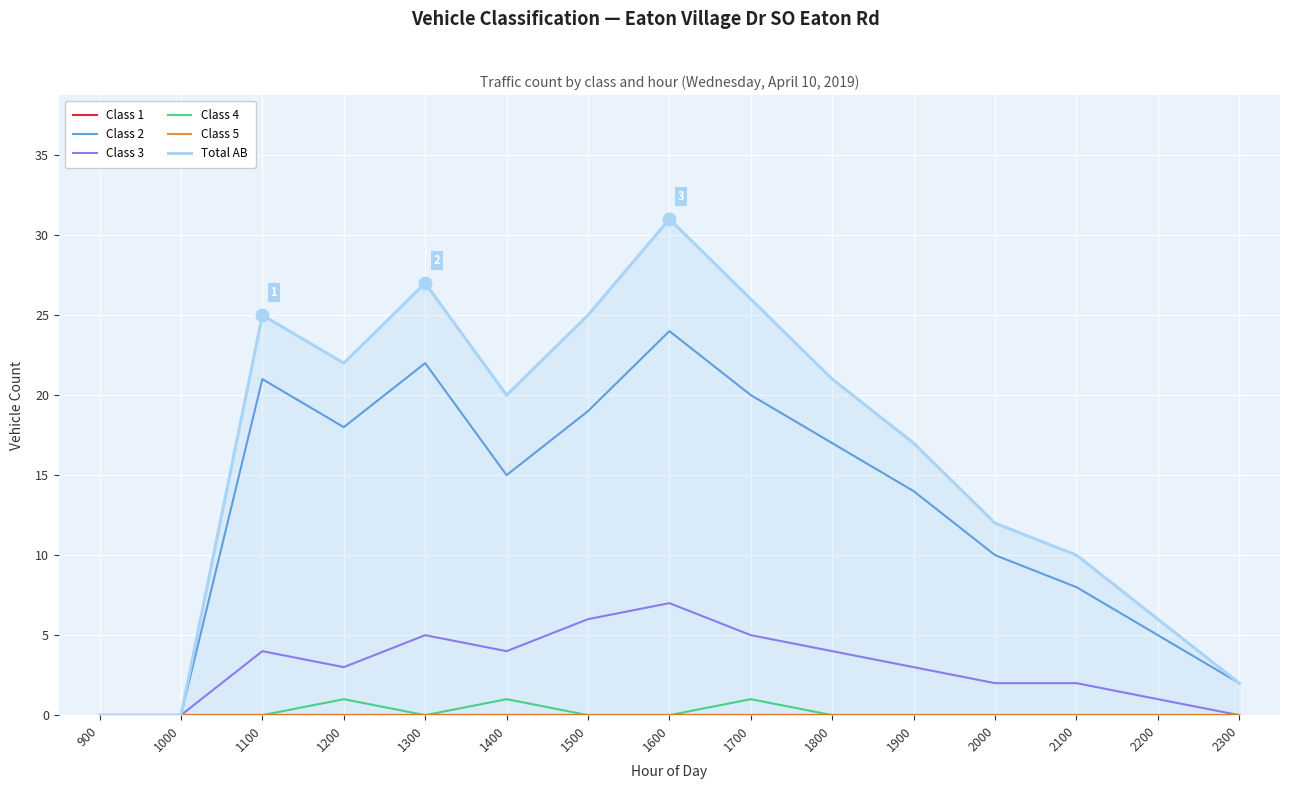

True or false: Class 1 has a value of 0 at 1900.

True